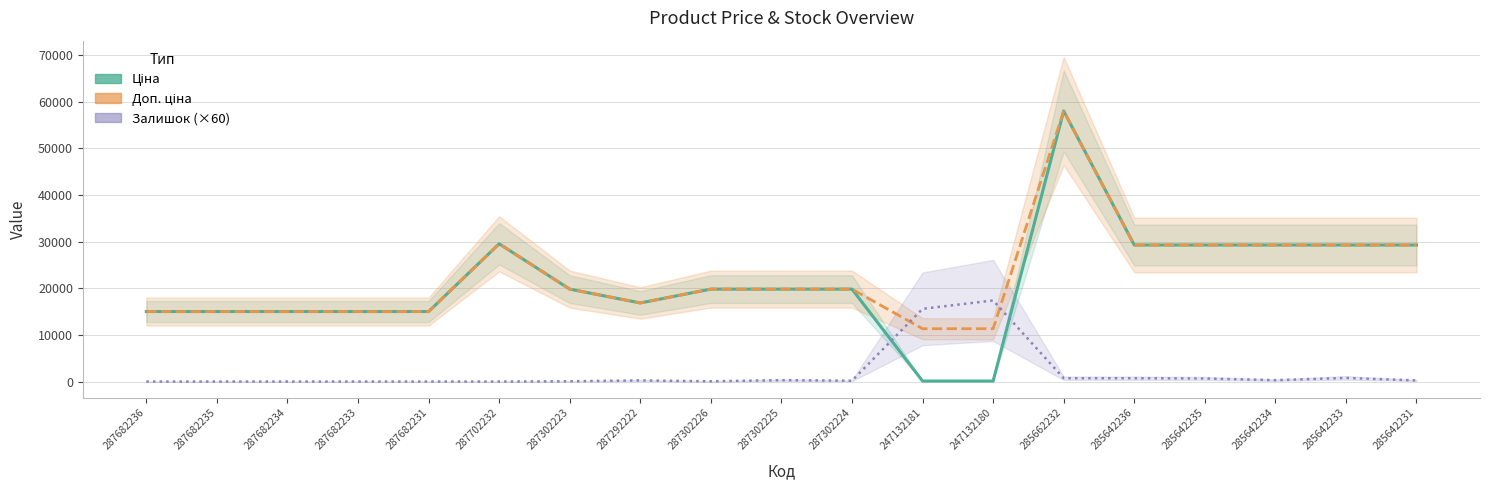

What are all the series names shown in the legend?

Ціна, Доп. ціна, Залишок (×60)